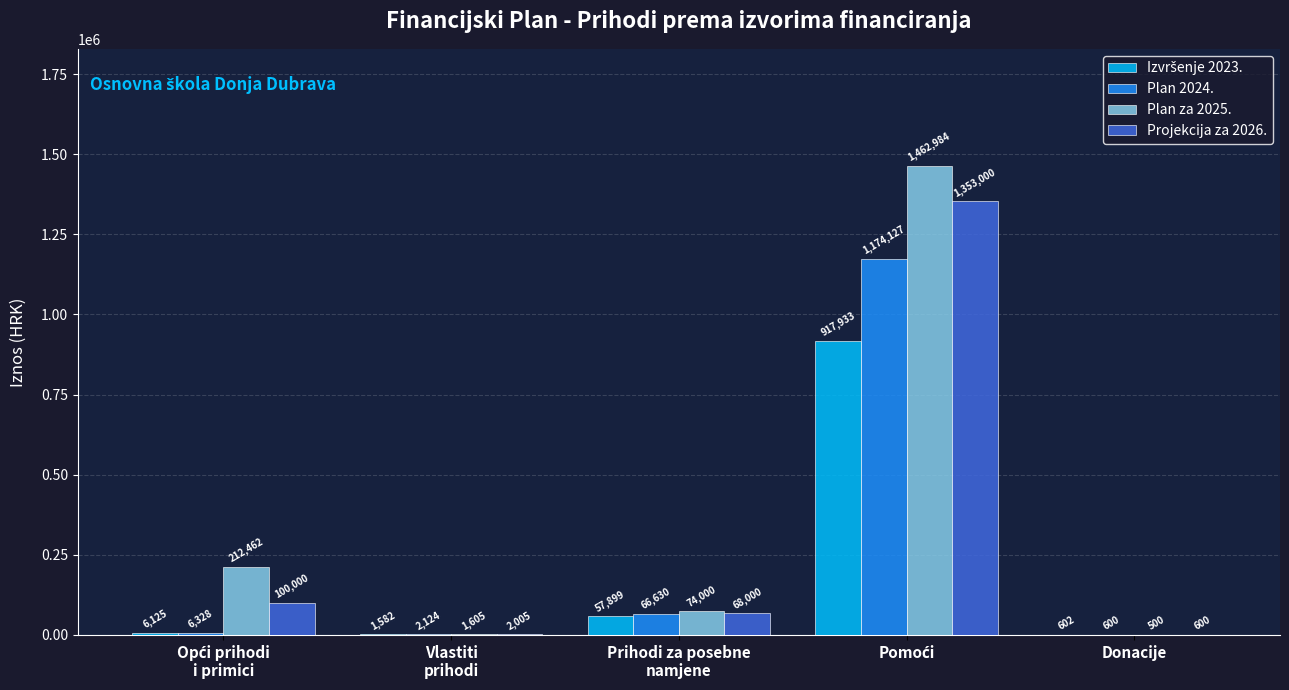

Are the bars grouped side by side (vs. stacked)?

Yes